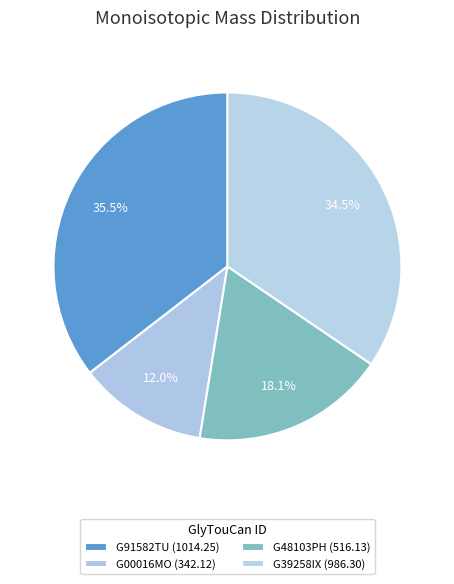

To the nearest percent, what portion does G48103PH represent?

18%